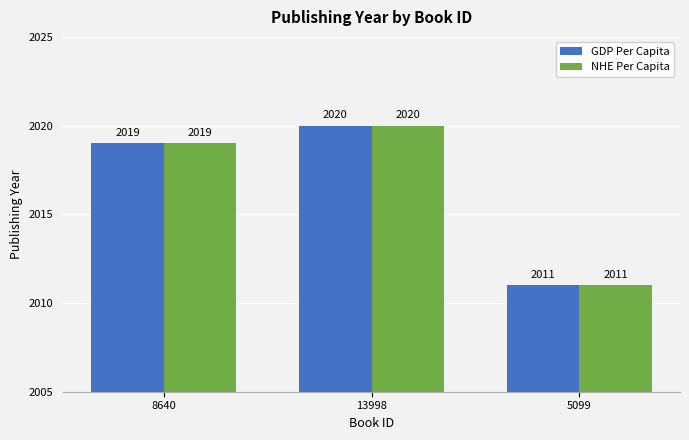

What value does the GDP Per Capita series have at 13998?

2020